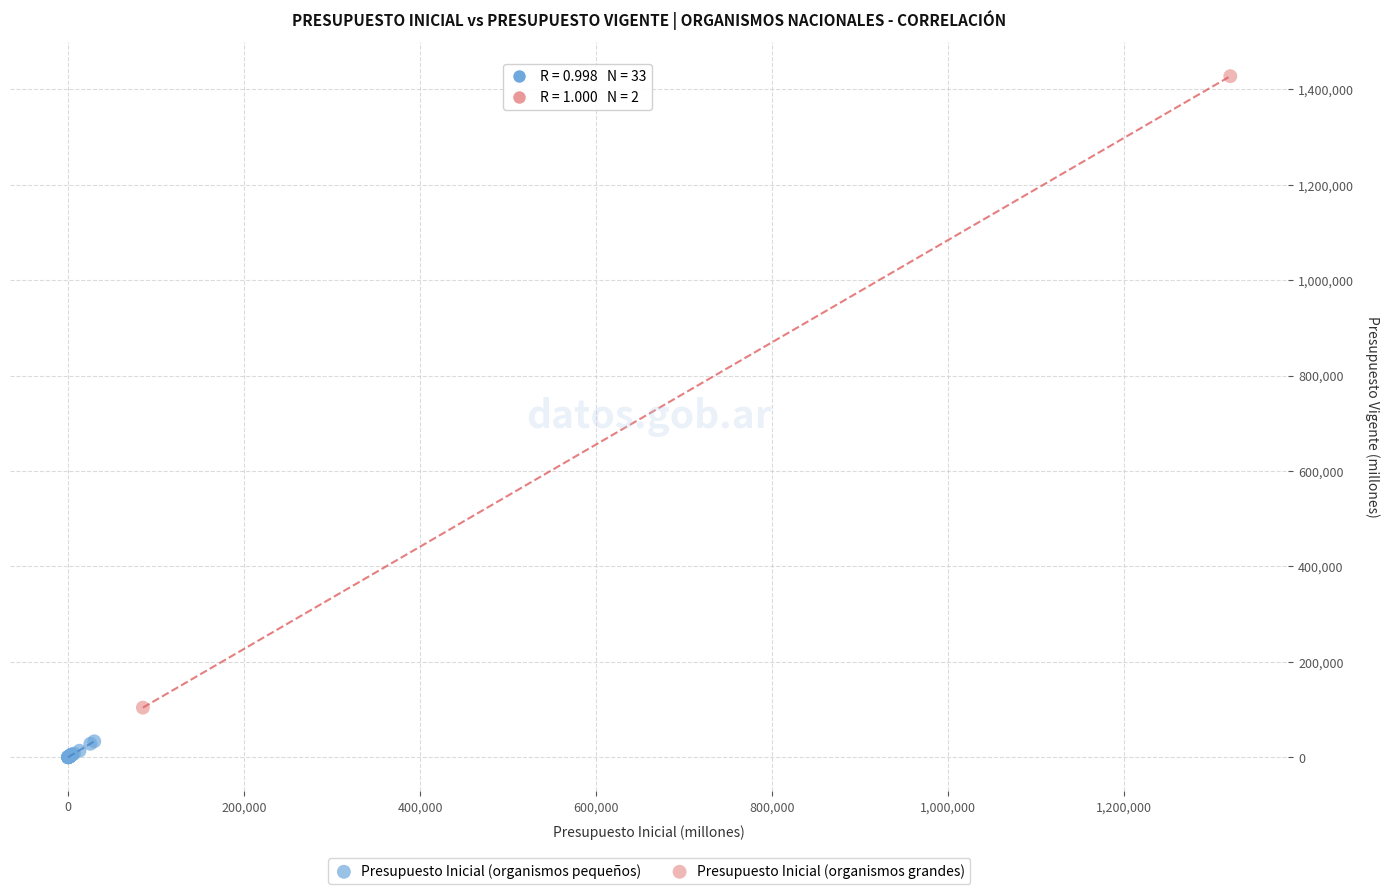

What are all the series names shown in the legend?

Presupuesto Inicial (organismos pequeños), Presupuesto Inicial (organismos grandes)